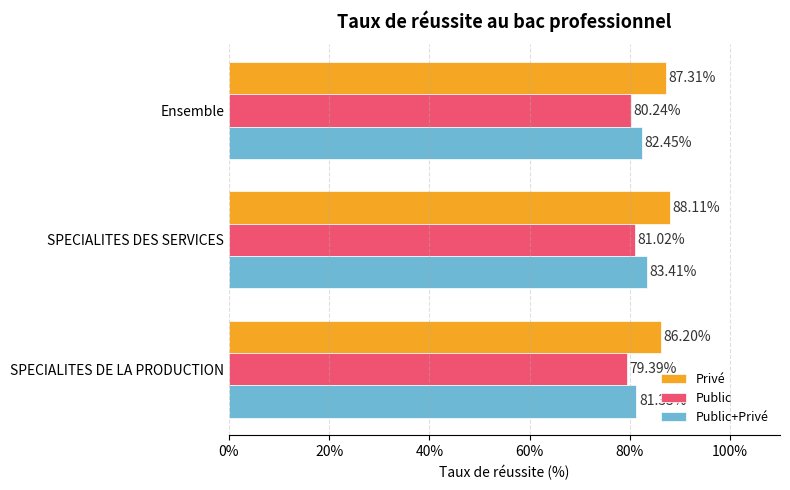

What is the difference between the second highest and minimum values in the Public+Privé series?

1.1